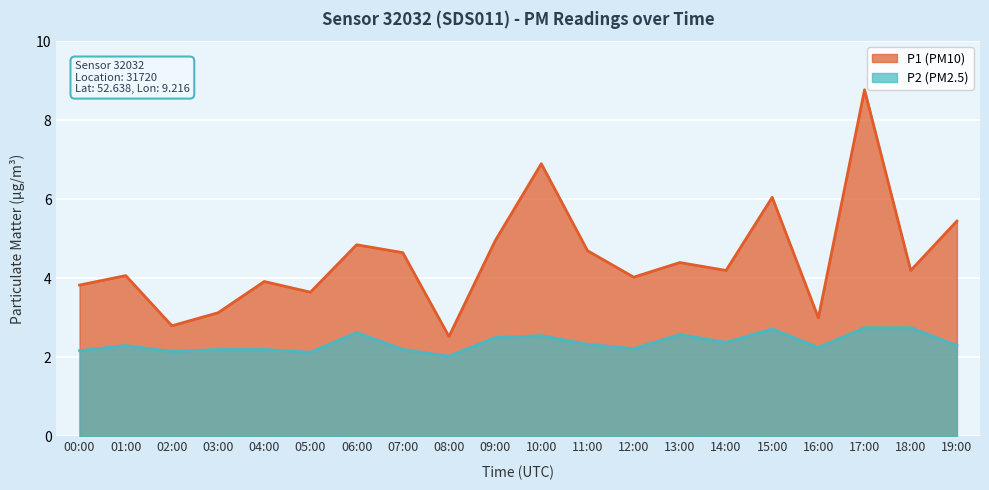

How many lines are shown in the chart?

2